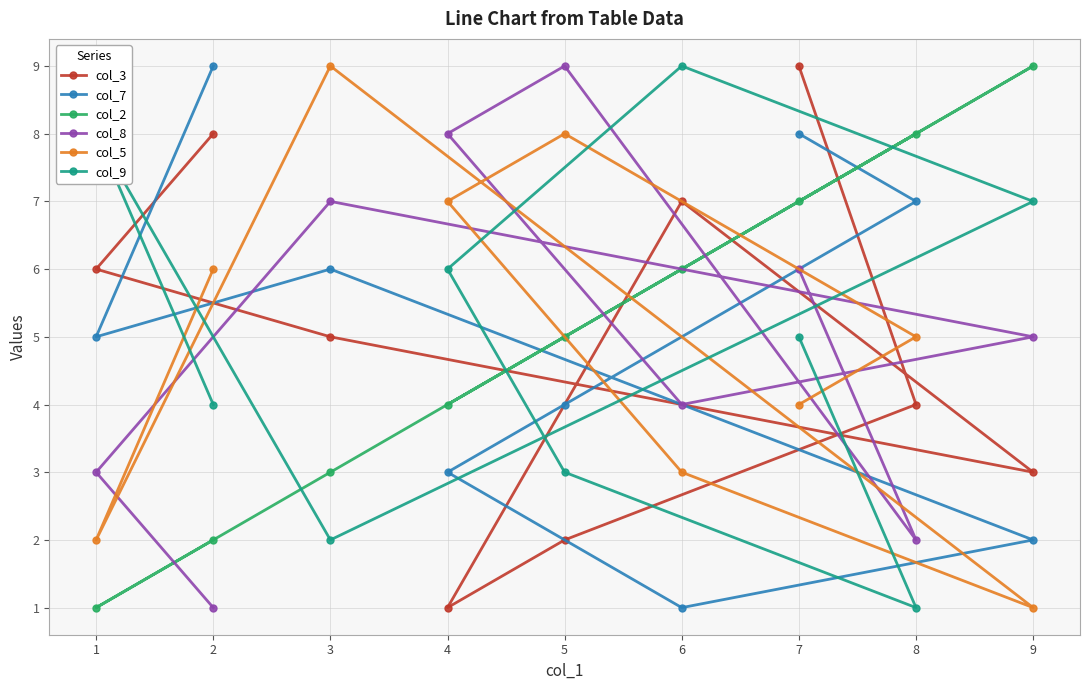

Is it true that col_8 equals 3 at 3?

False